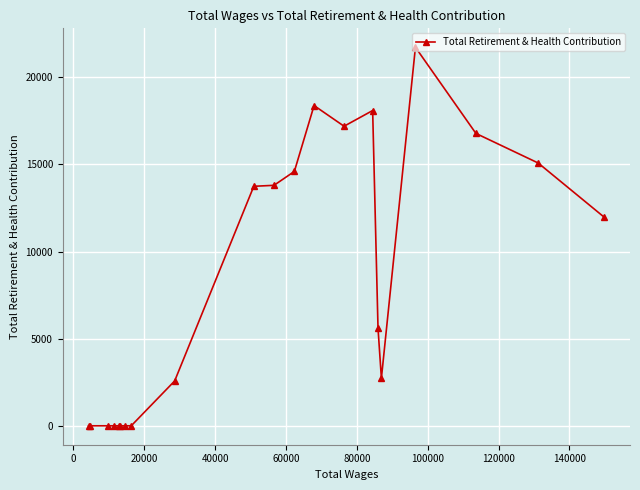

How many data points does each series have?

21